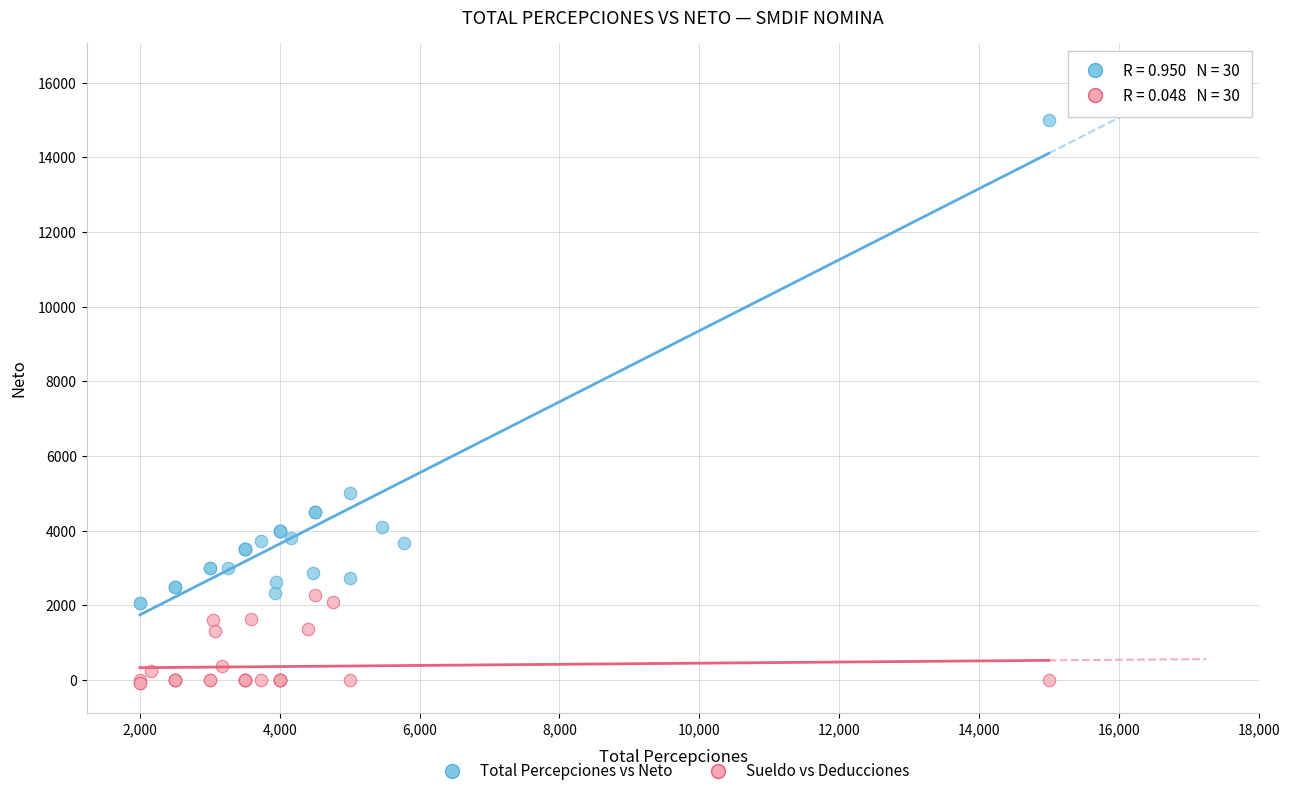

Which series contains the lowest Y value?

Sueldo vs Deducciones